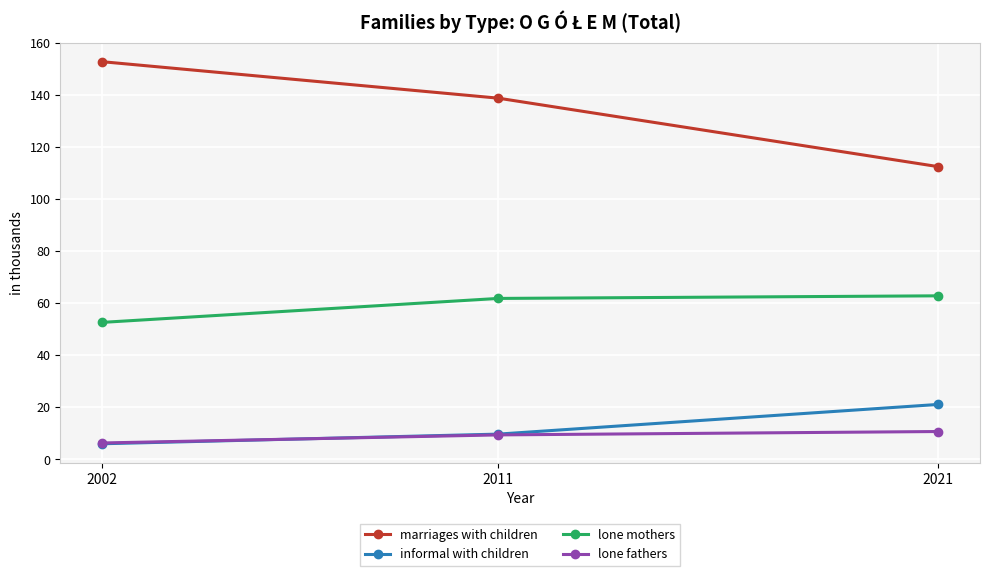

The marriages with children series shows 75.9 at 2011. True or false?

False